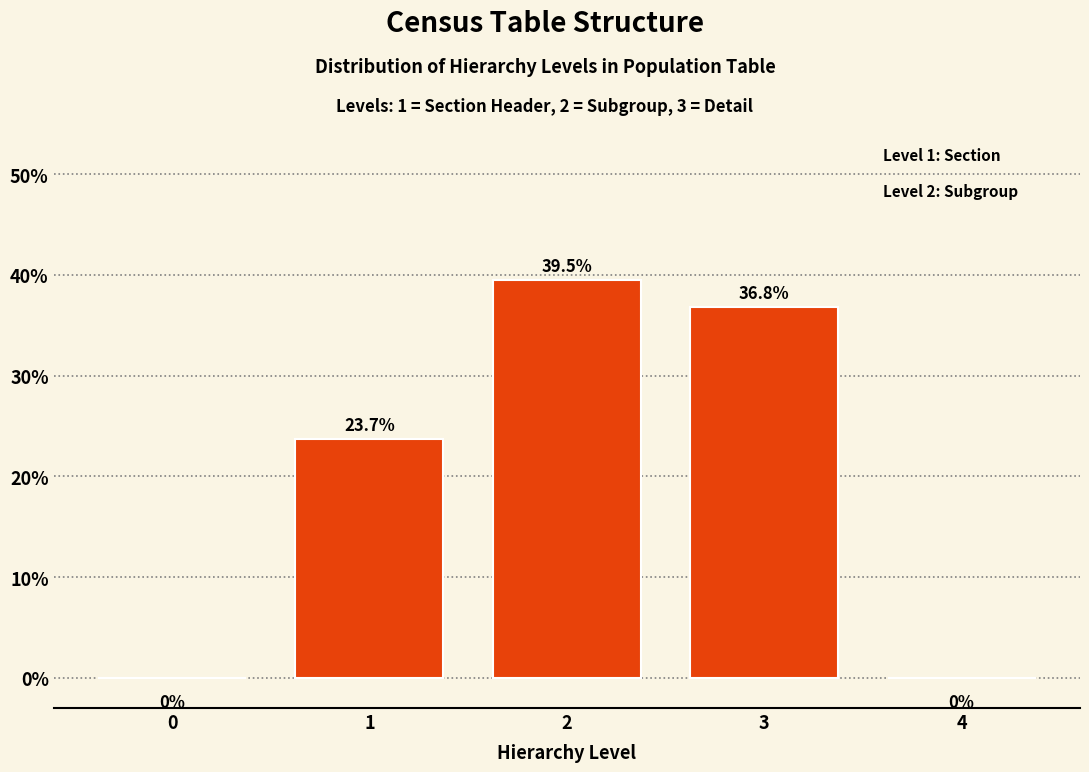

Reading right to left, extract all data points from this chart.

4=0.0	3=36.8	2=39.5	1=23.7	0=0.0